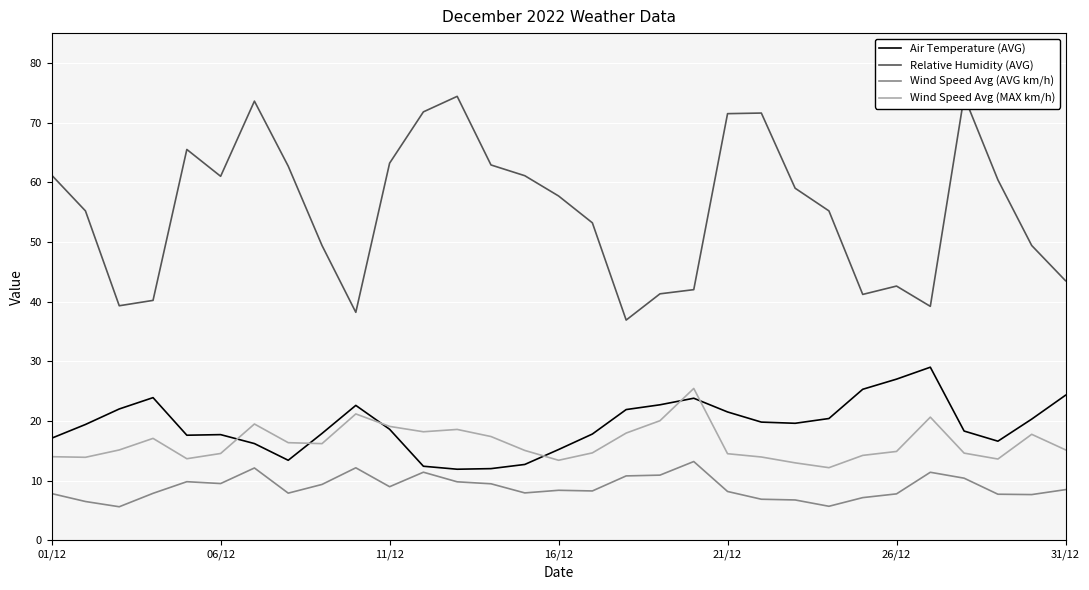

True or false: Wind Speed Avg (AVG km/h) and Wind Speed Avg (MAX km/h) cross at least once.

False